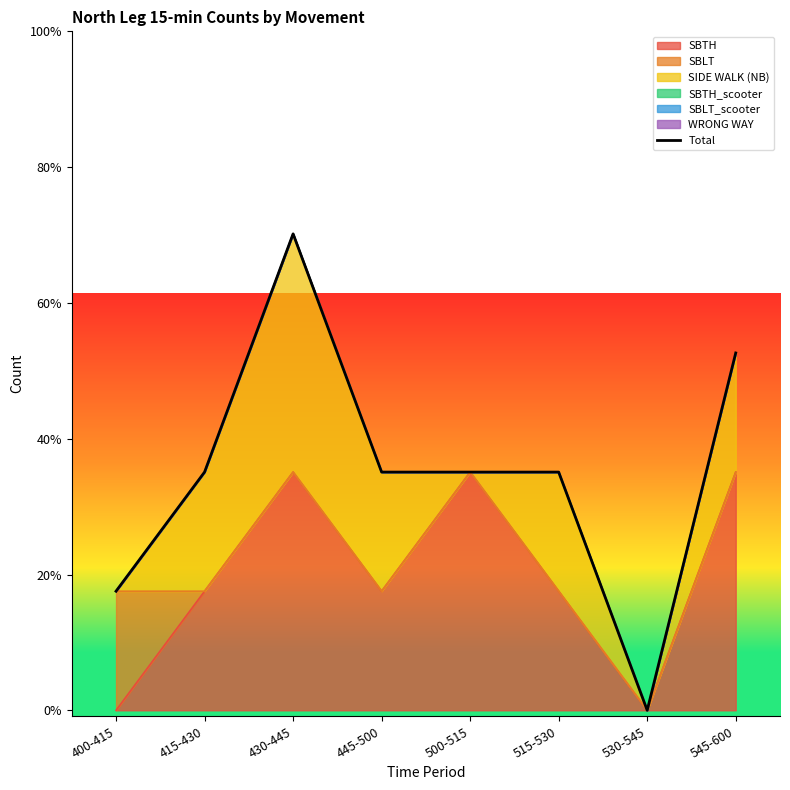

How many data points are above 2?

2